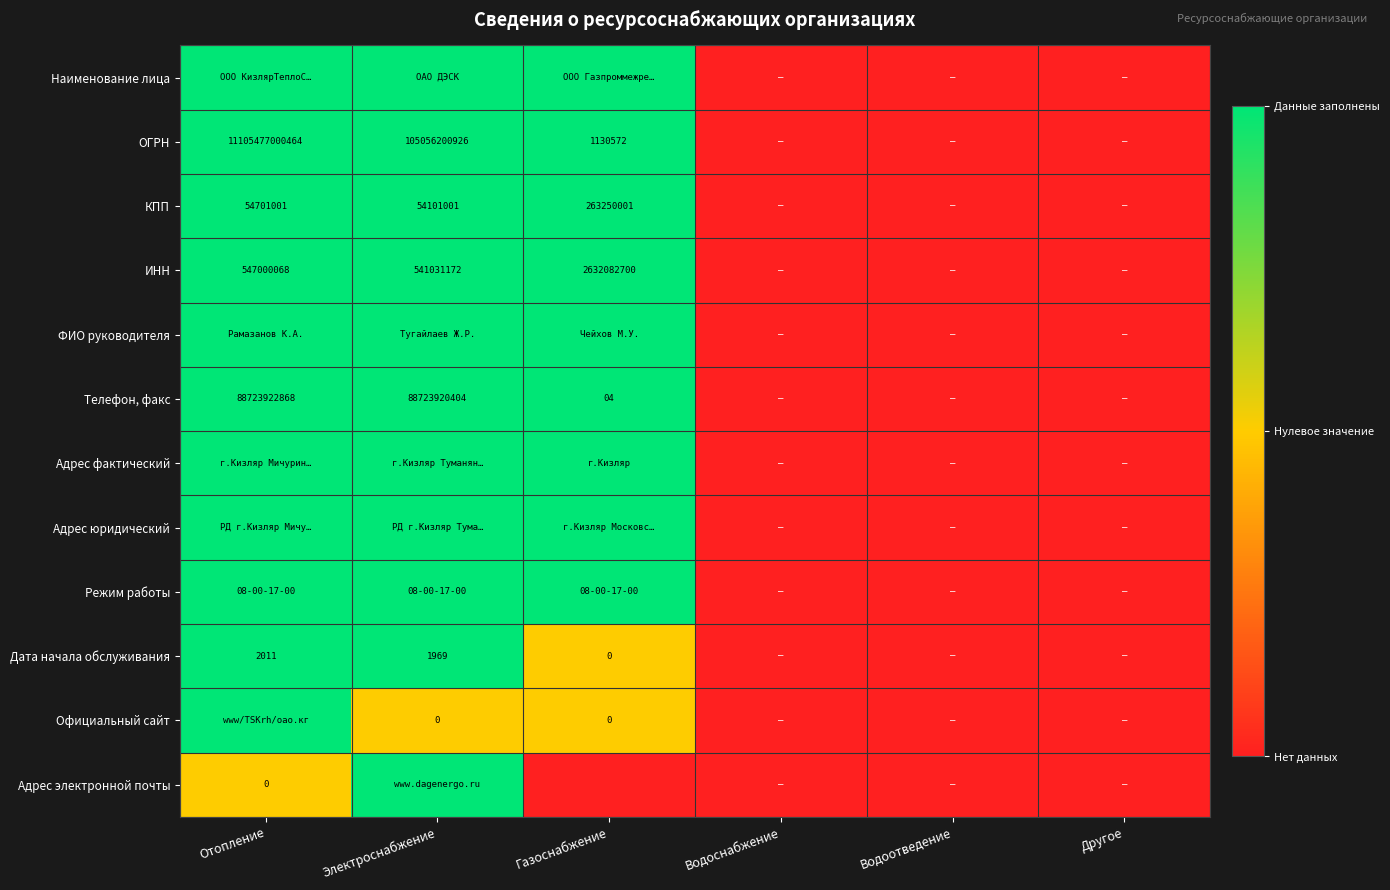

Is it true that Дата начала обслуживания equals 676 at Отопление?

False